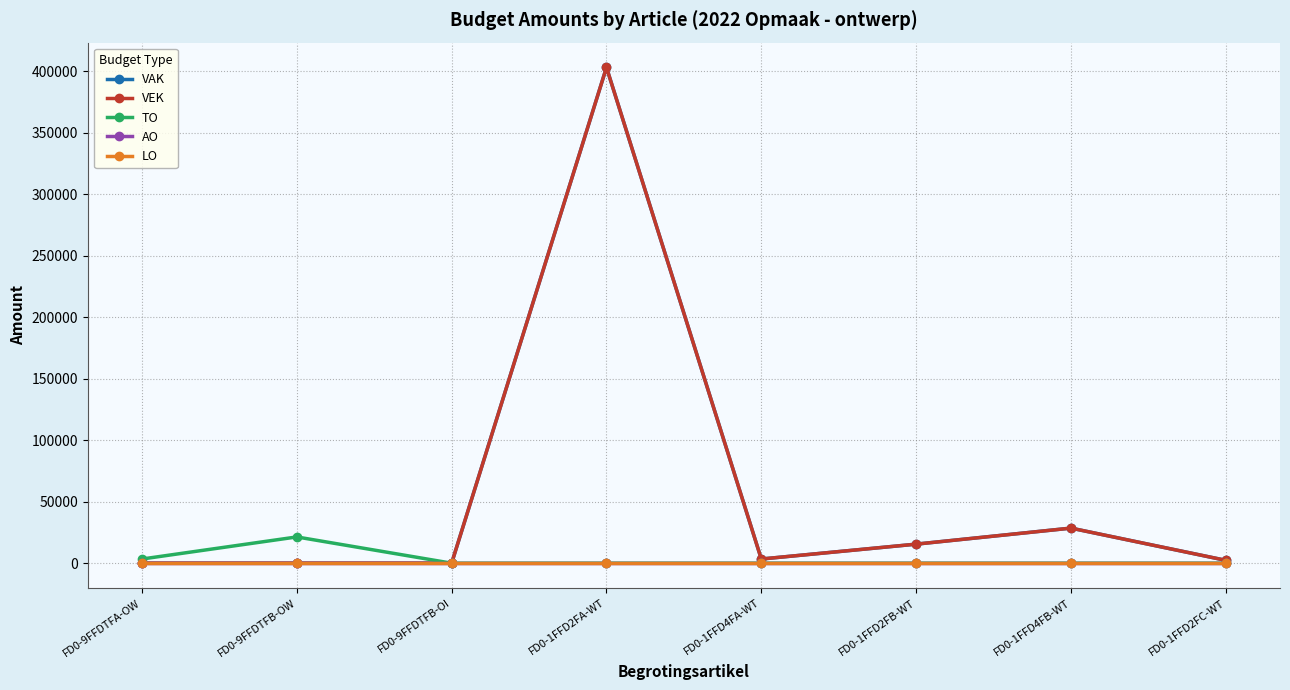

Does the chart have visible grid lines?

Yes